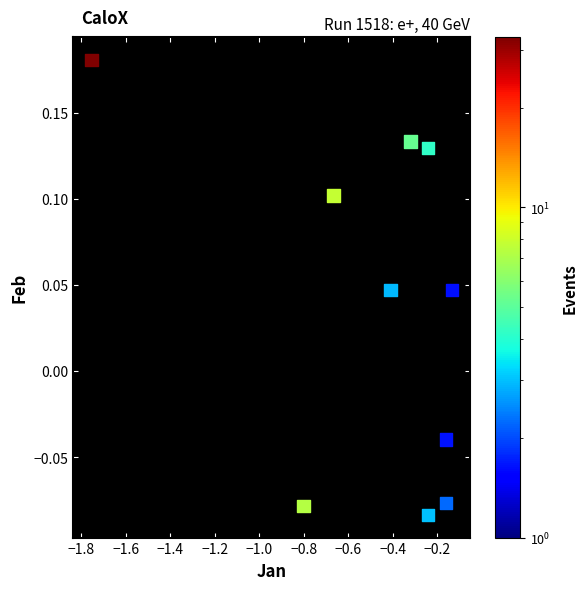

What is the average X value?

-0.5